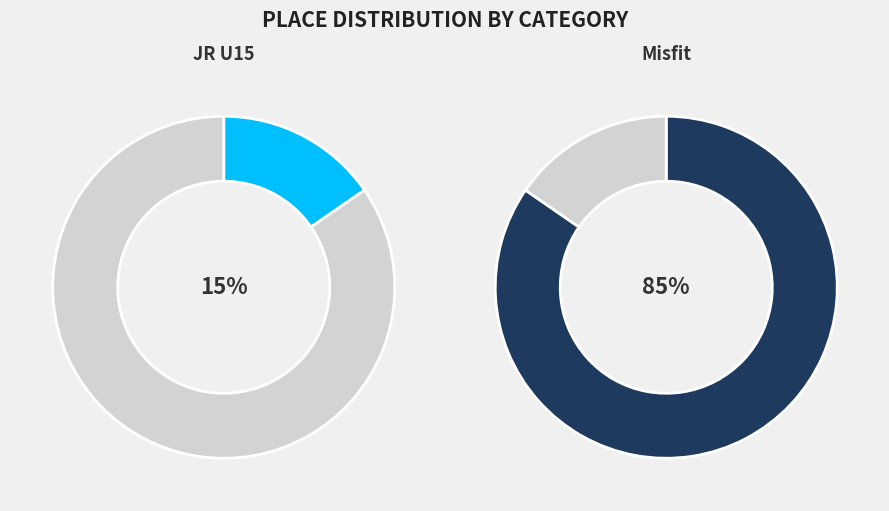

How many segments does this pie chart have?

2